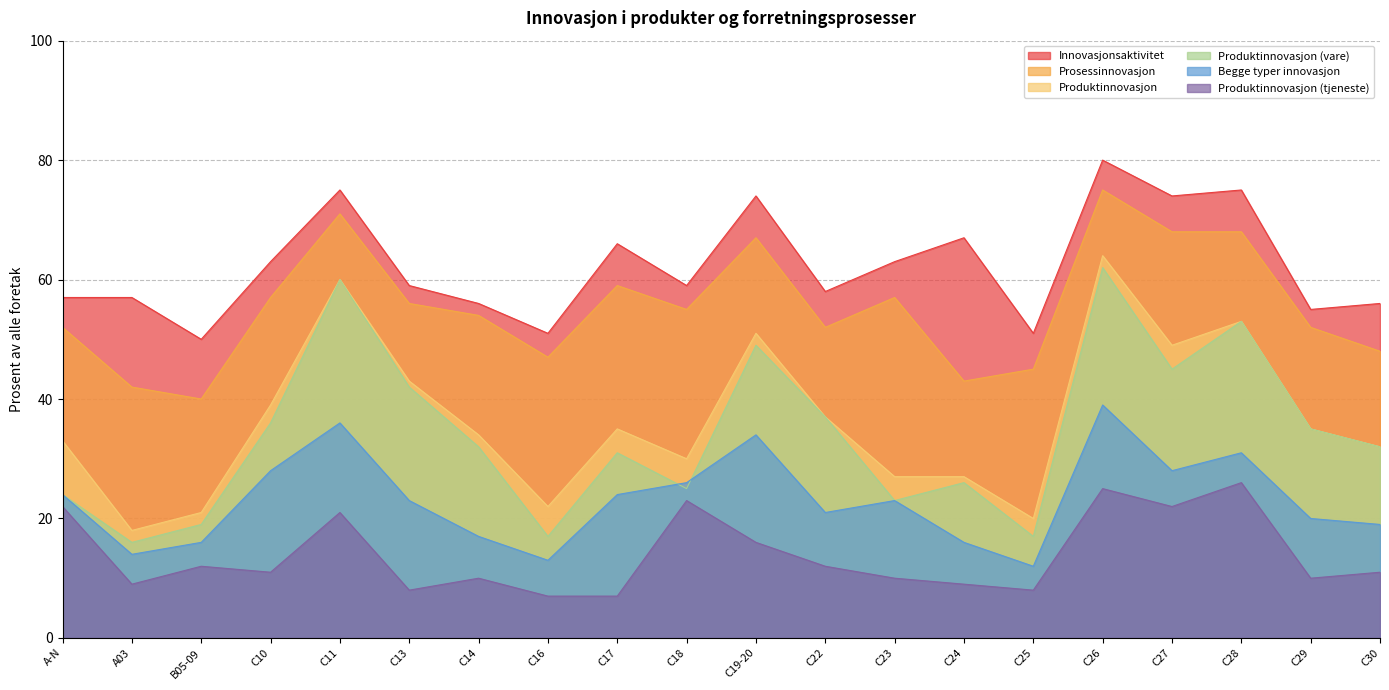

True or false: Produktinnovasjon (tjeneste) has a value of 11 at C30.

True